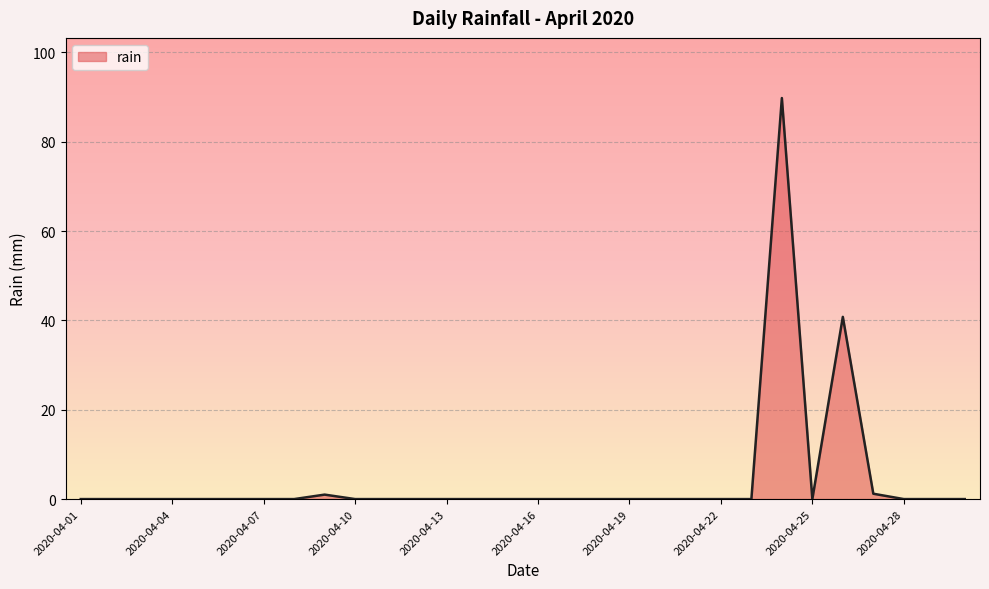

What is the difference between the maximum and minimum values?

89.8